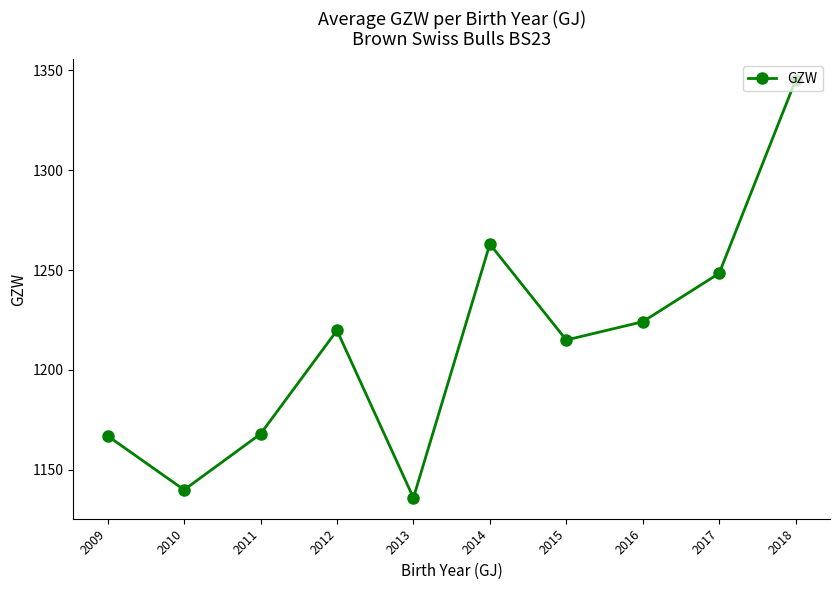

Is this an area chart (filled region under the line)?

No